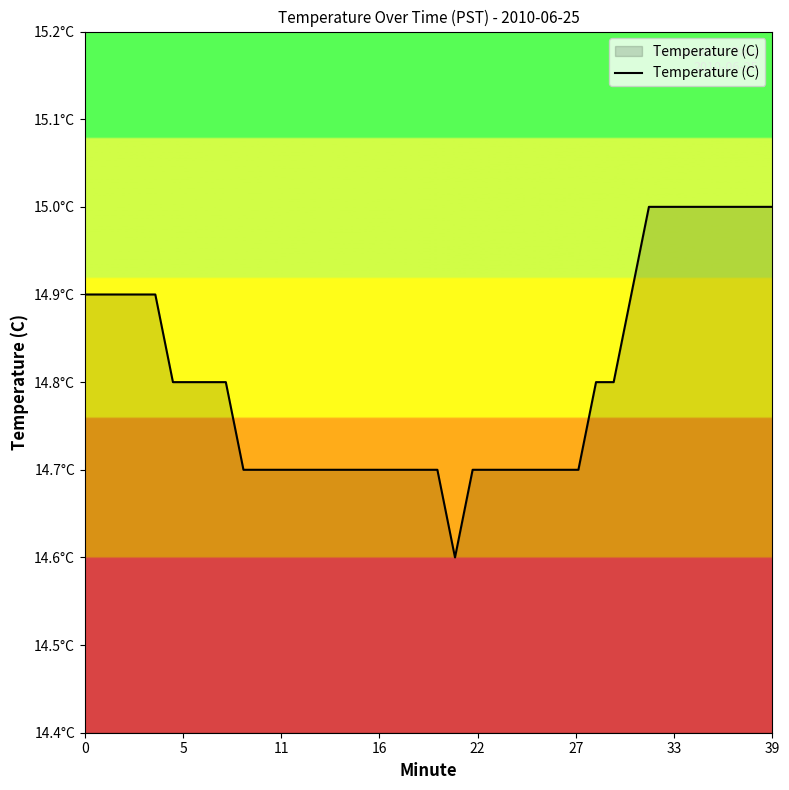

Does the chart display data point markers on the line(s)?

No